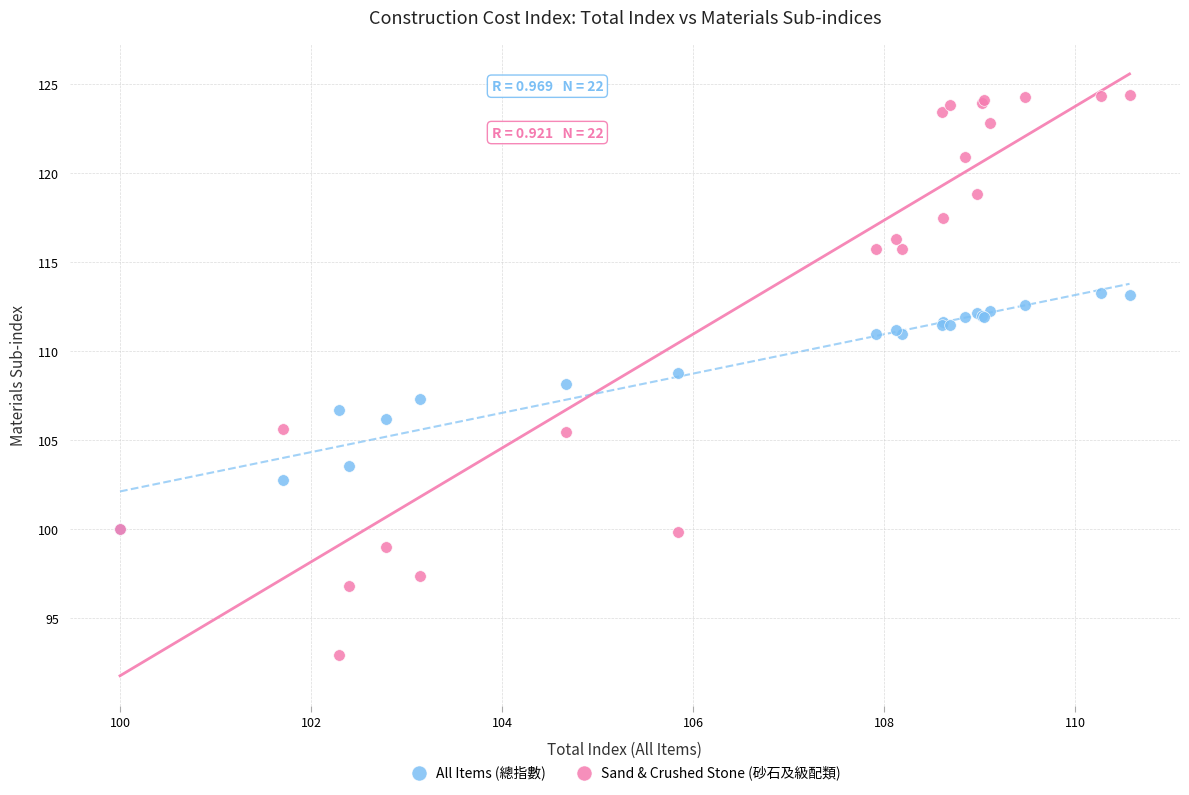

Which series contains the highest Y value?

Sand & Crushed Stone (砂石及級配類)